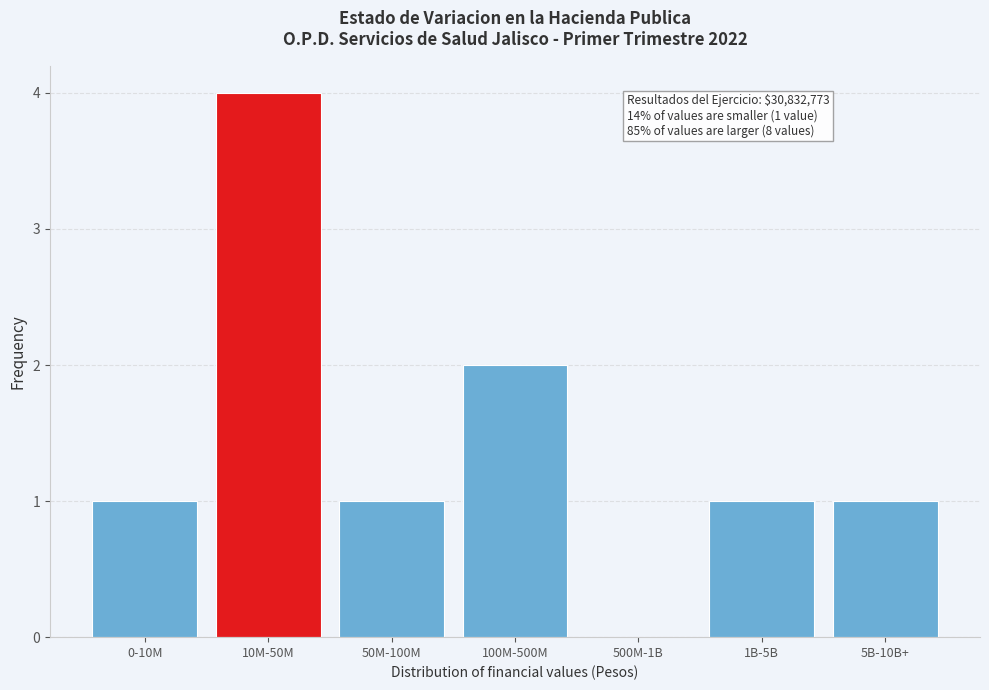

Reading left to right, extract all data points from this chart.

0-10M=1	10M-50M=4	50M-100M=1	100M-500M=2	500M-1B=0	1B-5B=1	5B-10B+=1